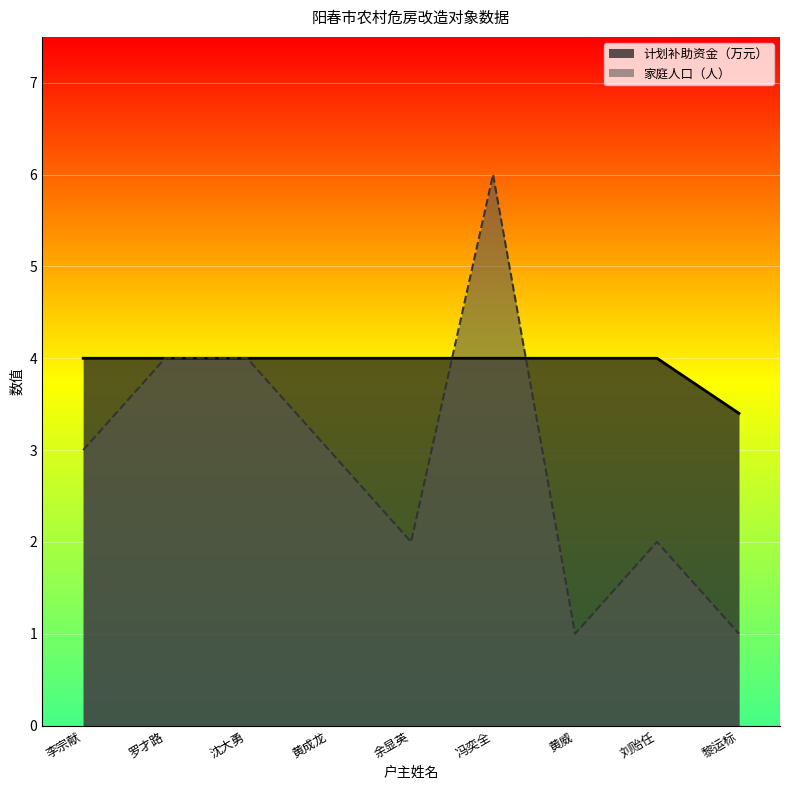

What is the value of the 计划补助资金（万元） point at the 7th from the left?

4.0